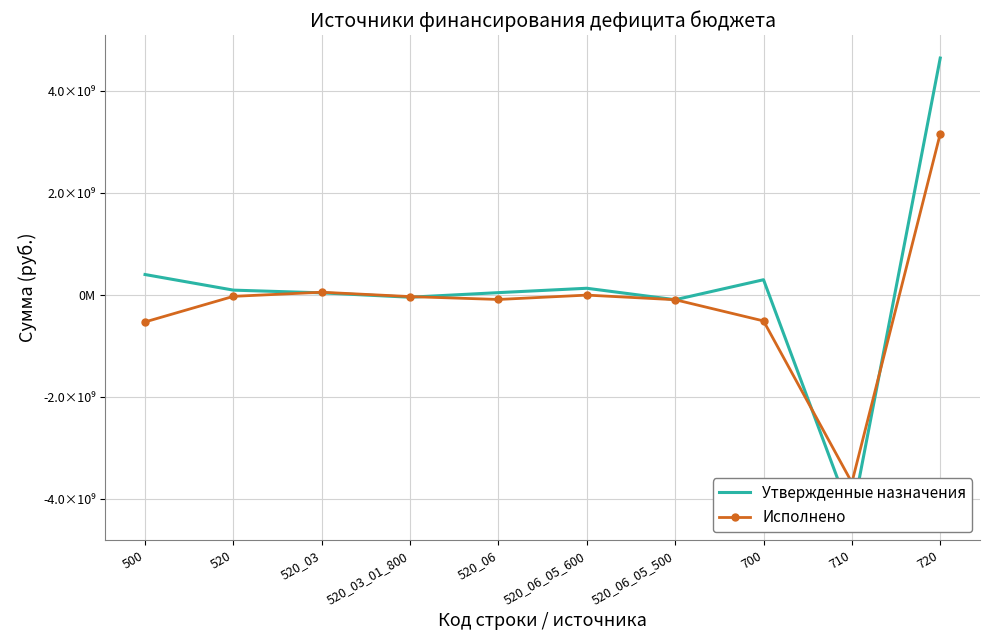

In Утвержденные назначения, how many points are higher than both neighbors (excluding endpoints)?

2